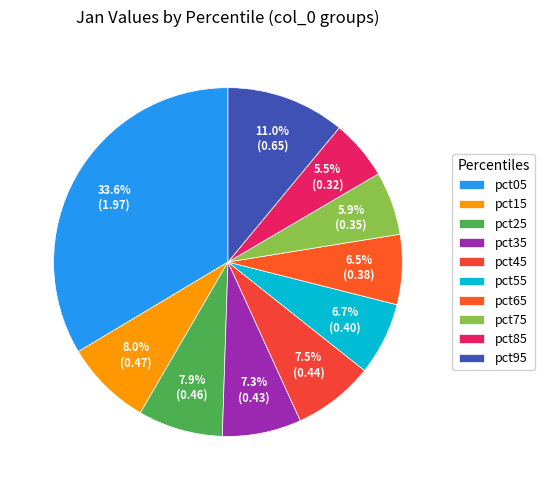

To the nearest percent, what is the difference between the pct65 and pct15 slice percentages?

2%